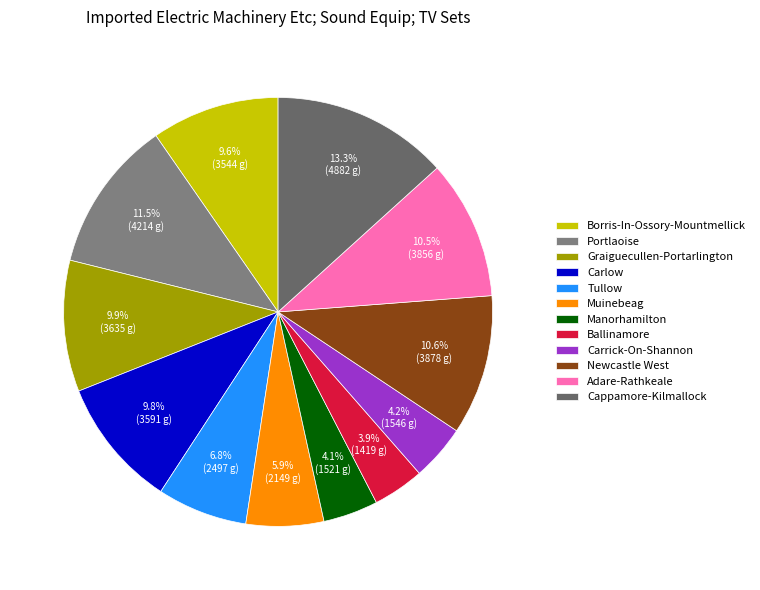

Does any single category account for the majority?

No